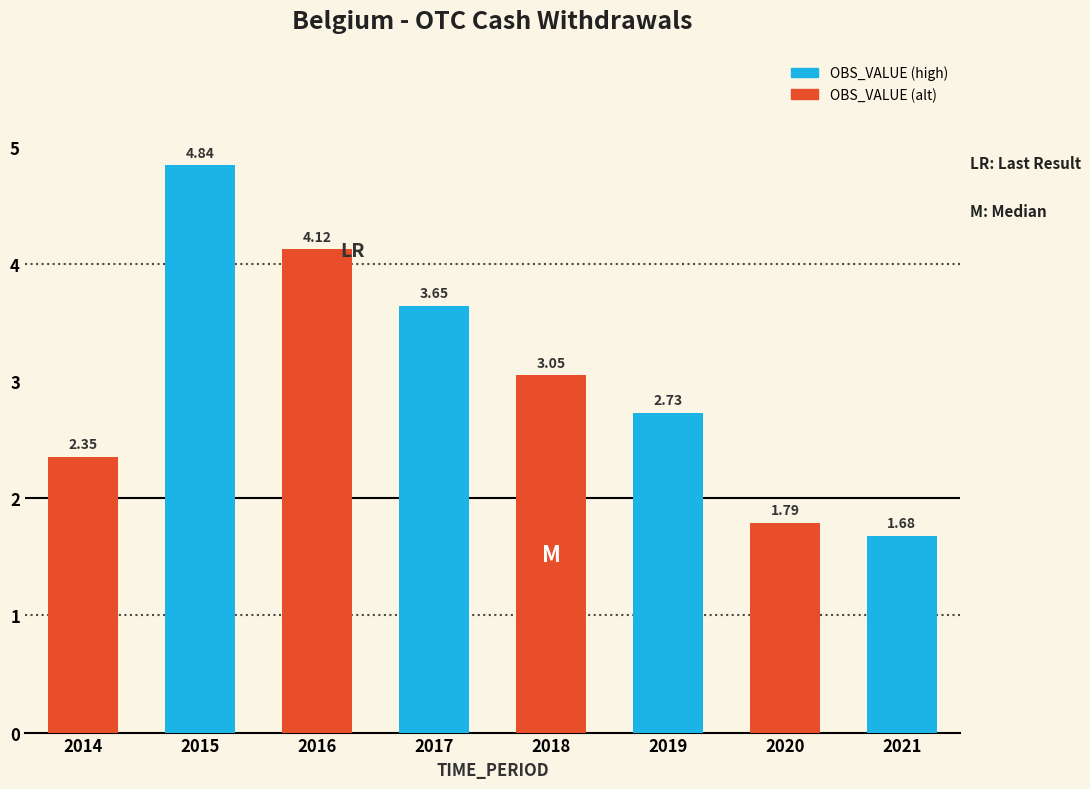

What is the difference between the maximum and minimum values?

3.2